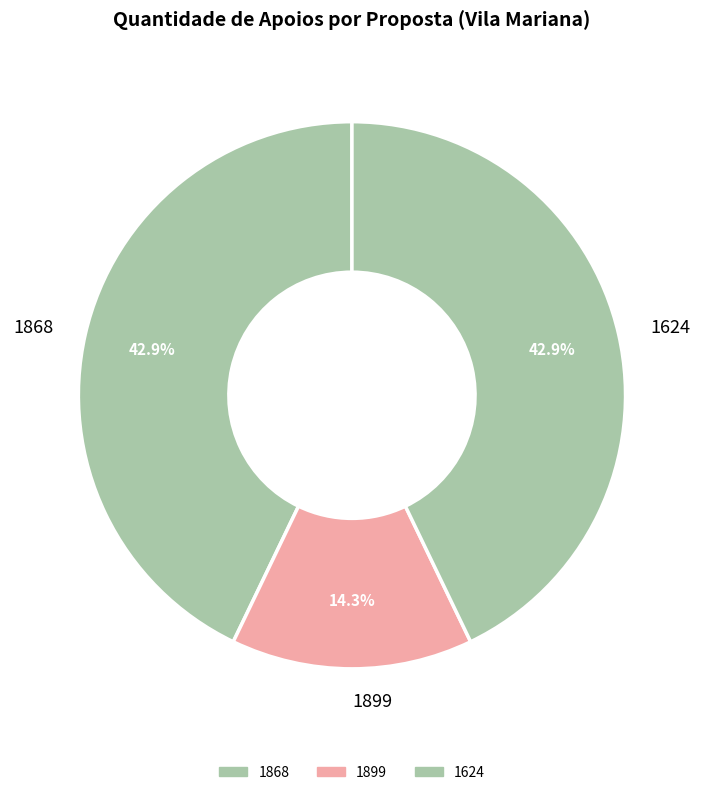

Does 1624 account for over 50% of the chart?

No